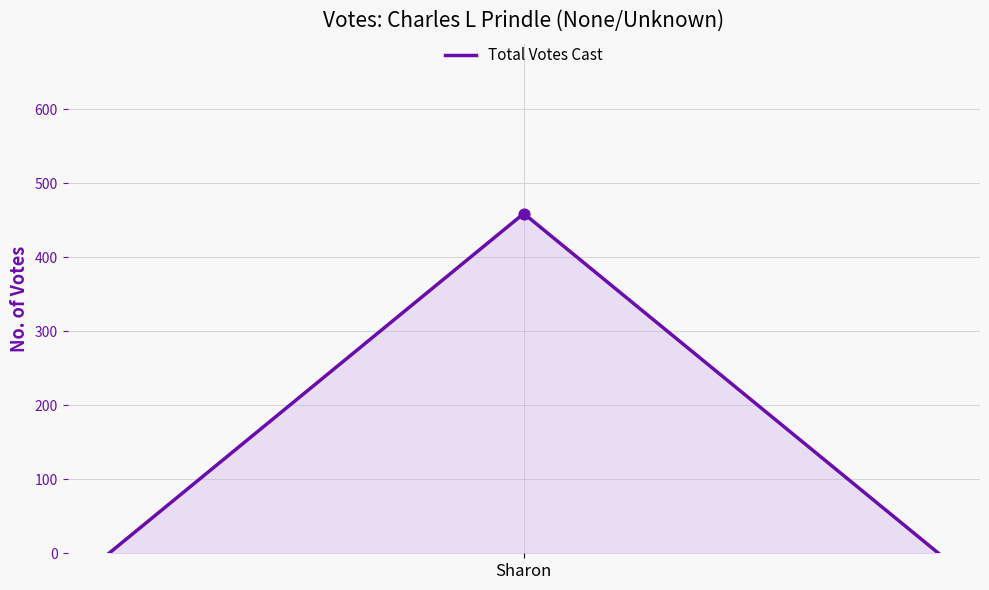

What is the difference between the maximum and minimum values?

459